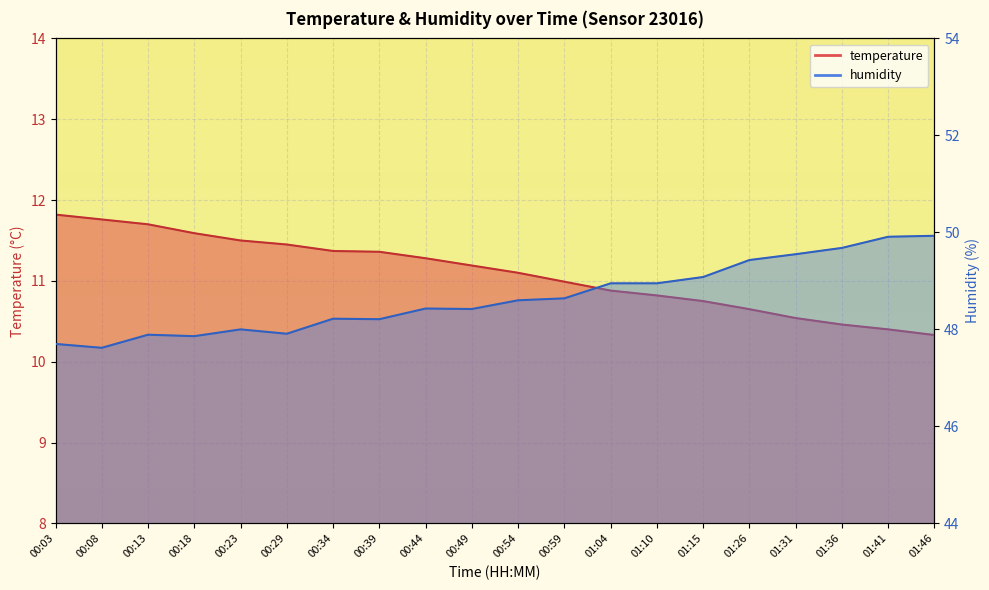

Which series changed the most between 00:03 and 00:39?

humidity